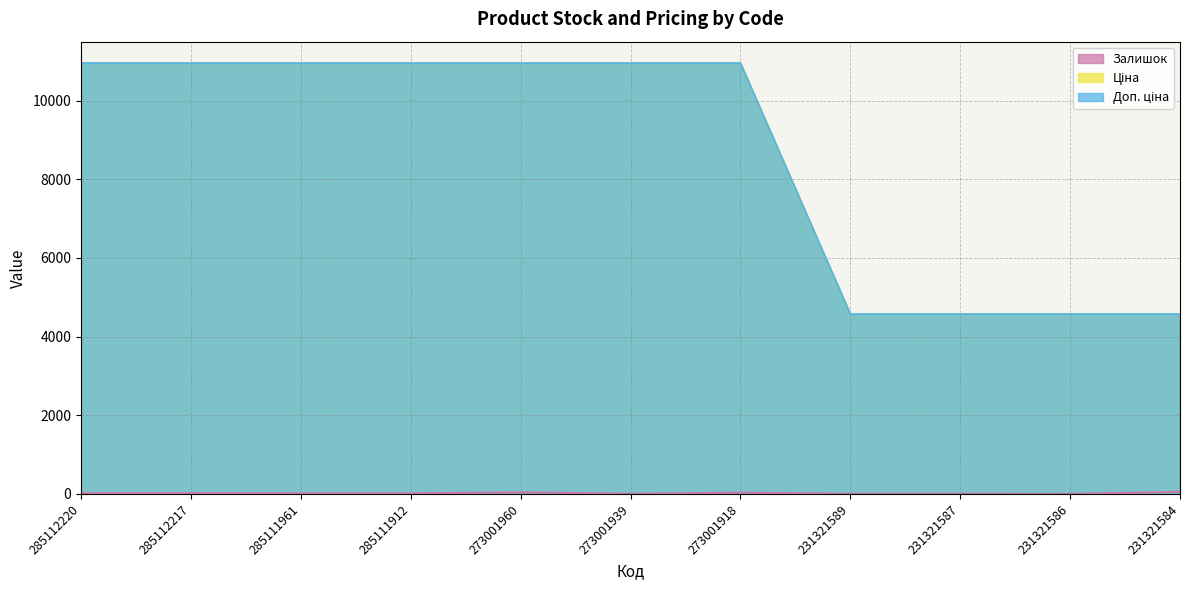

At 231321586, list the series in order from smallest to largest.

Залишок, Доп. ціна, Ціна